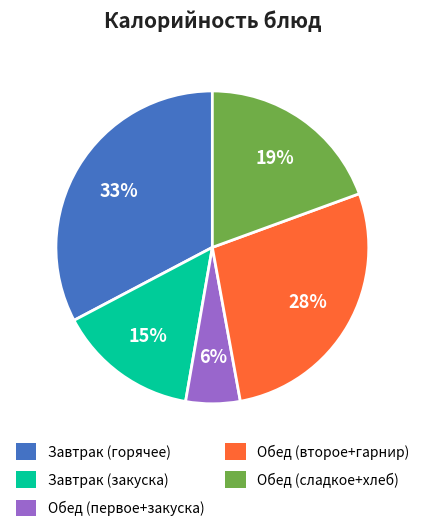

To the nearest percent, what is the average slice percentage?

20%